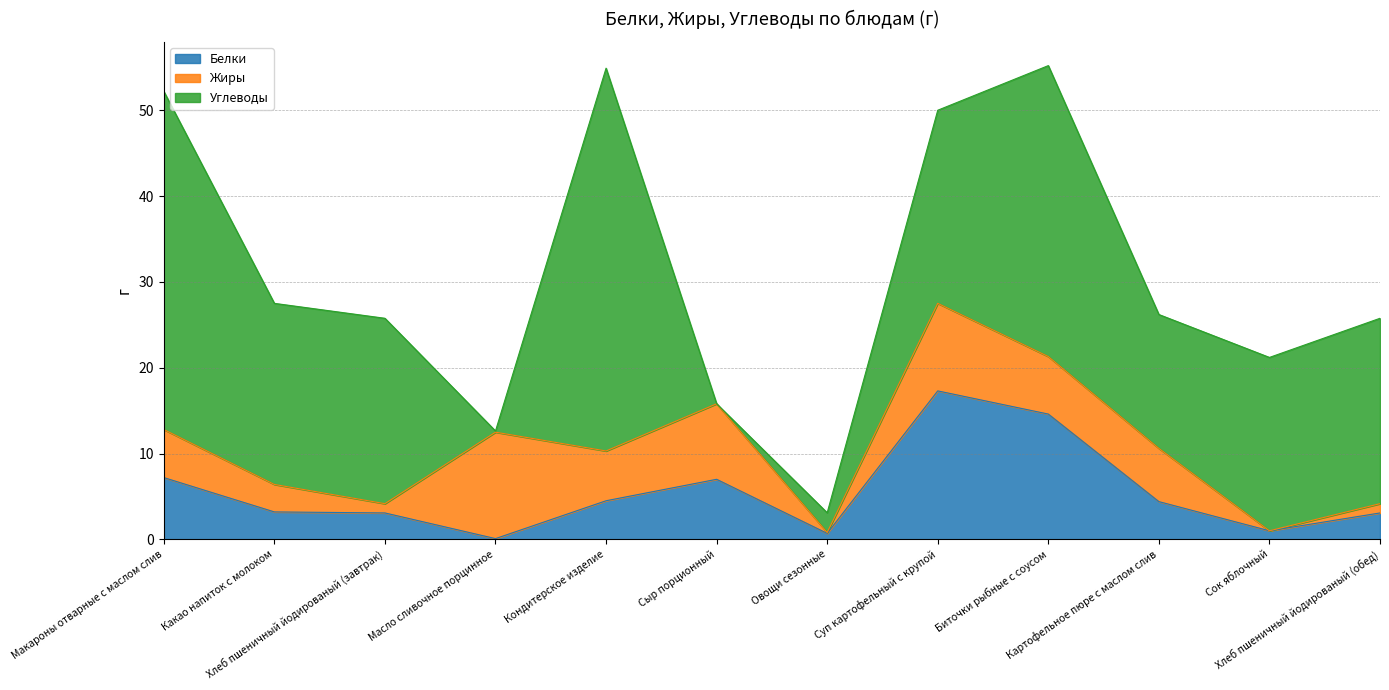

Reading left to right, transcribe all the data shown in this chart.

Белки: Макароны отварные с маслом слив=7.2	Какао напиток с молоком=3.2	Хлеб пшеничный йодированый (завтрак)=3.1	Масло сливочное порцинное=0.1	Кондитерское изделие=4.5	Сыр порционный=7.0	Овощи сезонные=0.7	Суп картофельный с крупой=17.3	Биточки рыбные с соусом=14.6	Картофельное пюре с маслом слив=4.4	Сок яблочный=1.0	Хлеб пшеничный йодированый (обед)=3.1
Жиры: Макароны отварные с маслом слив=5.6	Какао напиток с молоком=3.2	Хлеб пшеничный йодированый (завтрак)=1.1	Масло сливочное порцинное=12.4	Кондитерское изделие=5.8	Сыр порционный=8.8	Овощи сезонные=0.1	Суп картофельный с крупой=10.2	Биточки рыбные с соусом=6.7	Картофельное пюре с маслом слив=6.2	Сок яблочный=0.0	Хлеб пшеничный йодированый (обед)=1.1
Углеводы: Макароны отварные с маслом слив=39.4	Какао напиток с молоком=21.1	Хлеб пшеничный йодированый (завтрак)=21.6	Масло сливочное порцинное=0.1	Кондитерское изделие=44.6	Сыр порционный=0.0	Овощи сезонные=2.3	Суп картофельный с крупой=22.5	Биточки рыбные с соусом=33.9	Картофельное пюре с маслом слив=15.6	Сок яблочный=20.2	Хлеб пшеничный йодированый (обед)=21.6